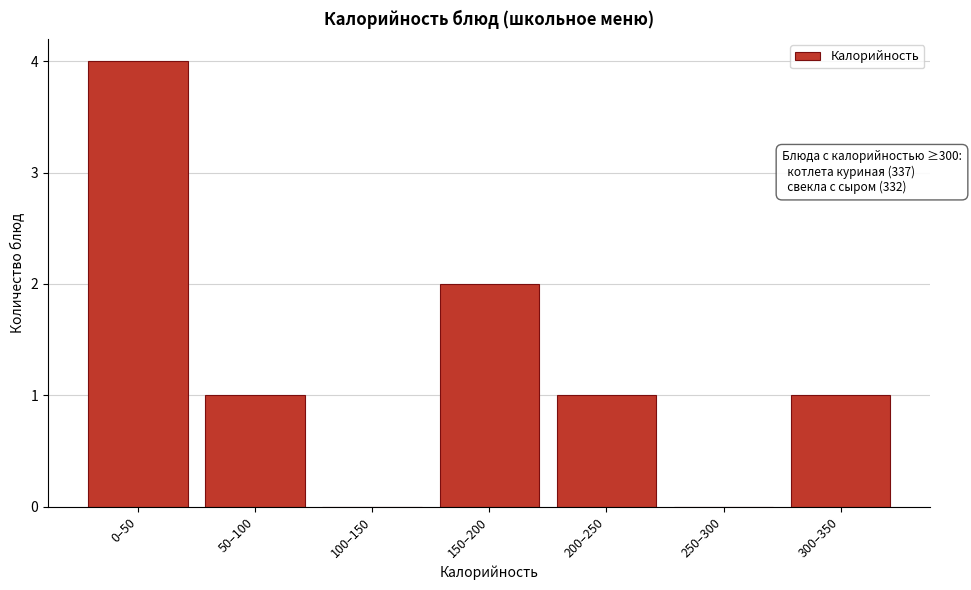

Reading right to left, list all the values displayed in this chart.

300–350=1	250–300=0	200–250=1	150–200=2	100–150=0	50–100=1	0–50=4